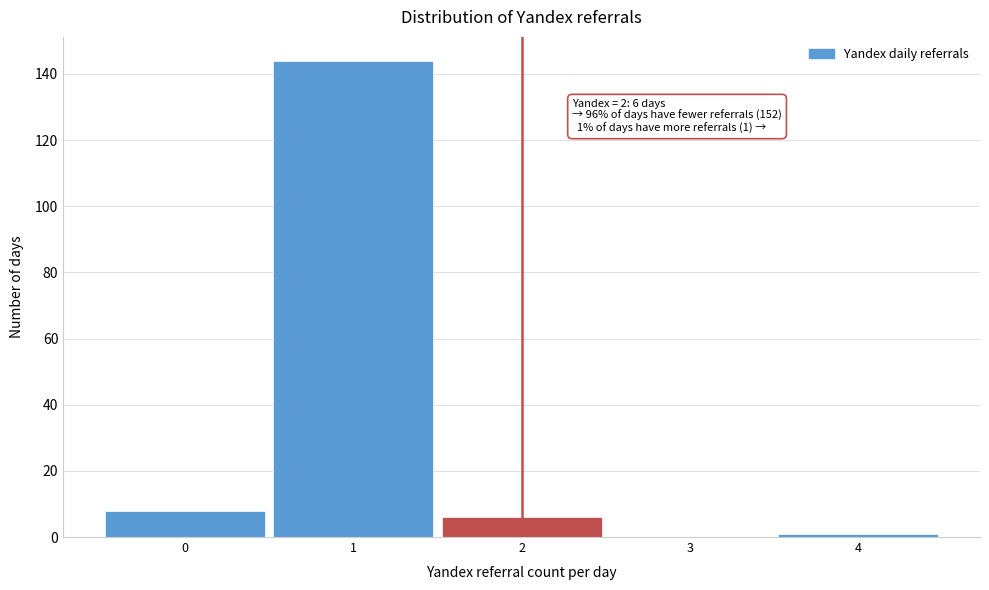

Over which range of the x-axis is the bar tallest?

0.5 to 1.5